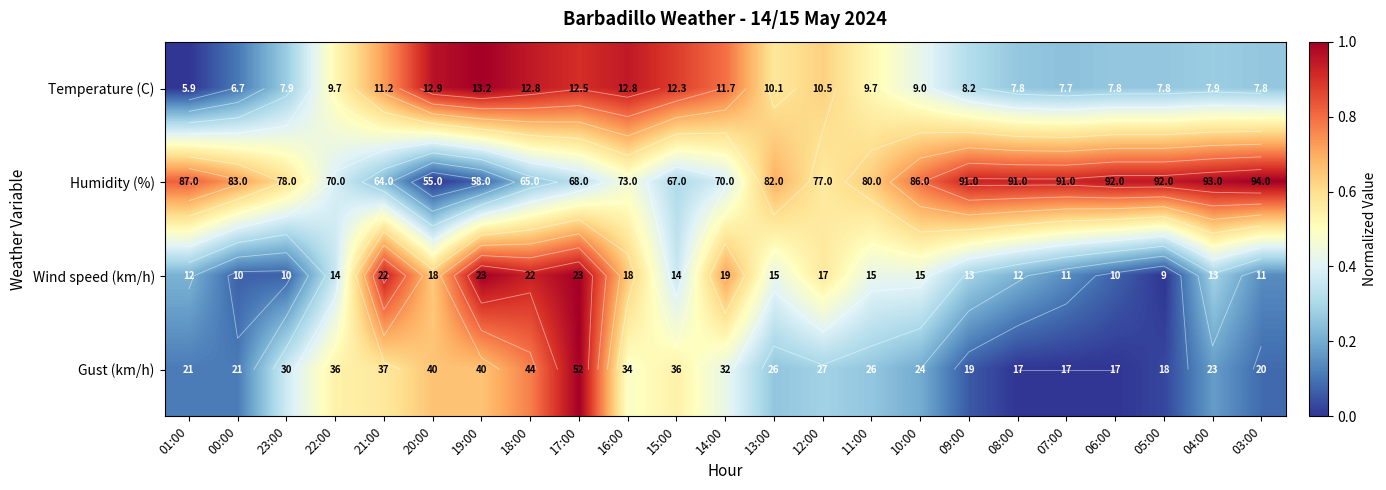

The Temperature (C) series shows 0.2 at 03:00. True or false?

False